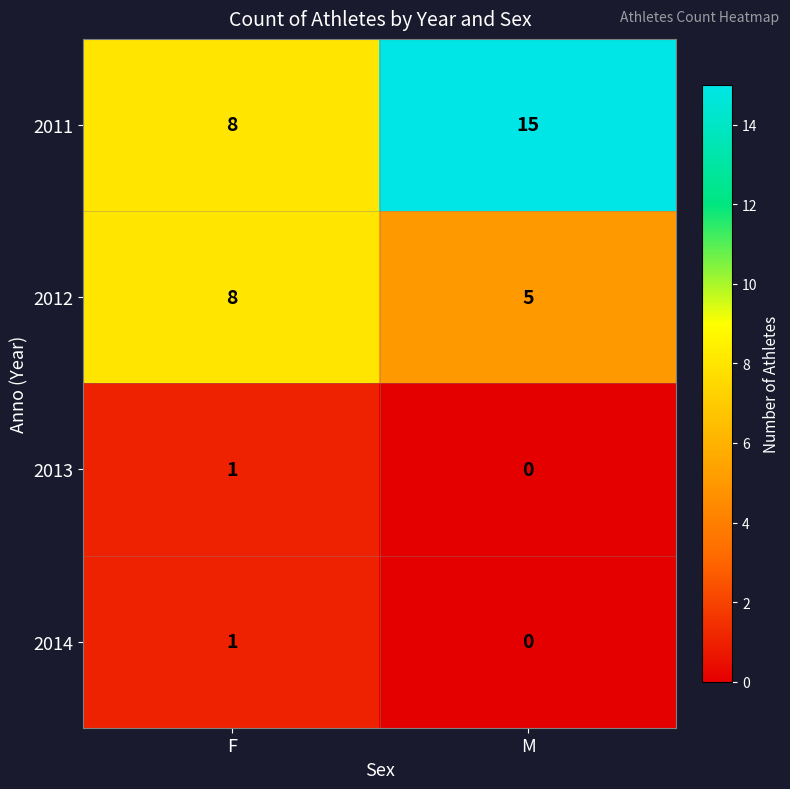

Is it true that 2013 equals 1 at F?

True